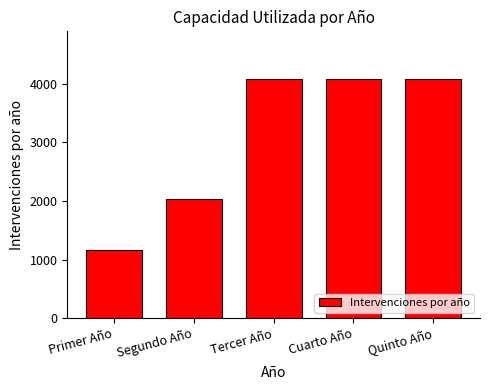

Reading left to right, transcribe all the data shown in this chart.

1164.0	2040.0	4080.0	4080.0	4080.0